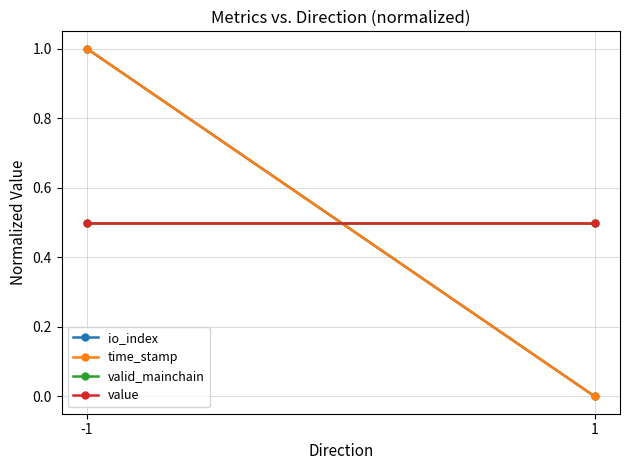

What is the lowest value of the valid_mainchain series?

0.5